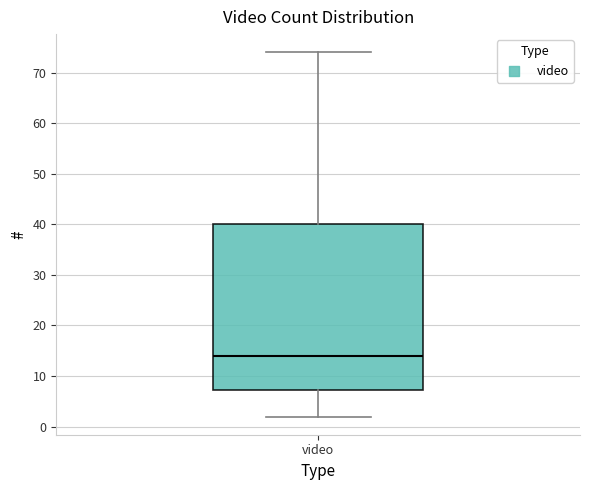

Where does the median line of the box for video sit on the y-axis? The values are not printed on the chart, so give them approximately, as read against the axis.

14